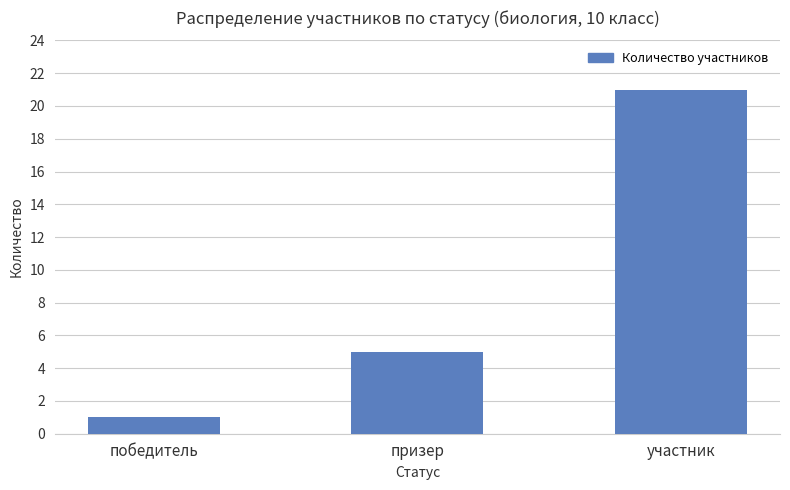

Count the number of data series in this chart.

1